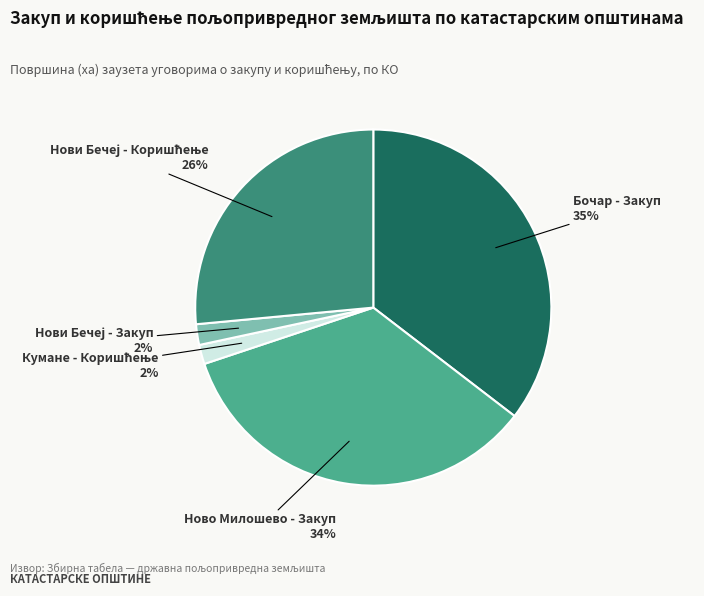

To the nearest percent, what is the average slice percentage?

20%